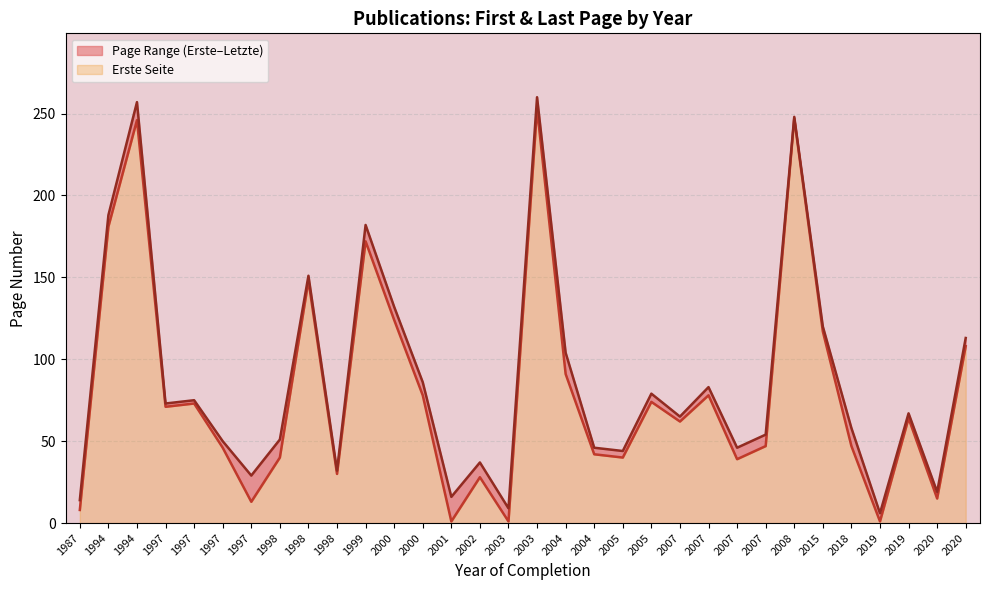

Which has a higher value, 2019 or 1994?

1994